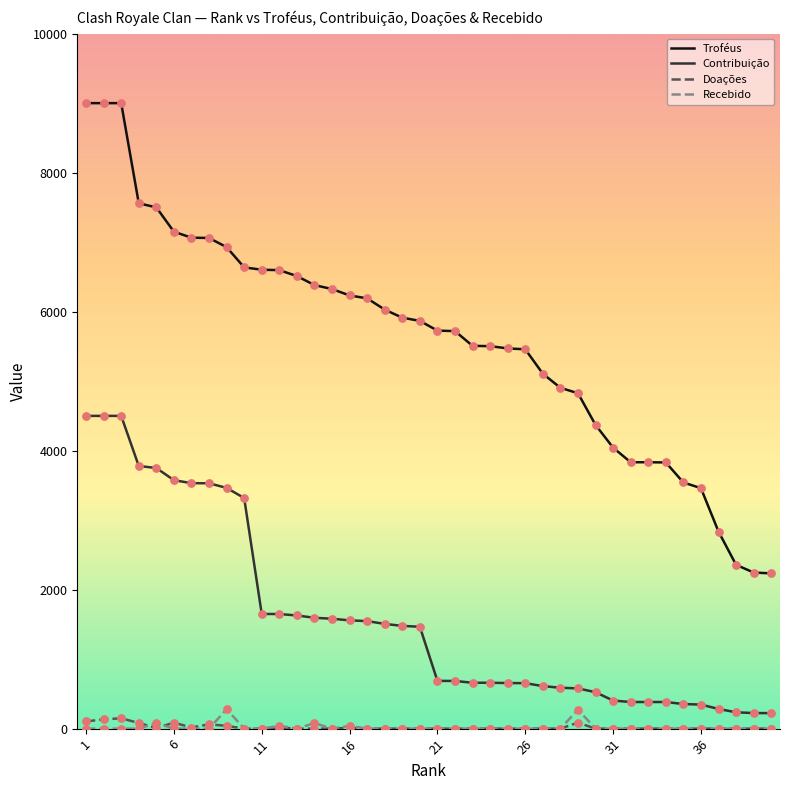

Which series has the largest range (max minus min)?

Troféus